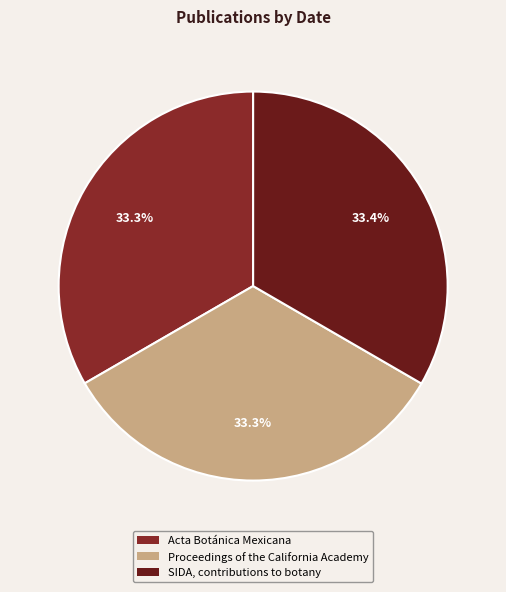

What percentage do Proceedings of the California Academy and SIDA, contributions to botany together represent?

66.7%